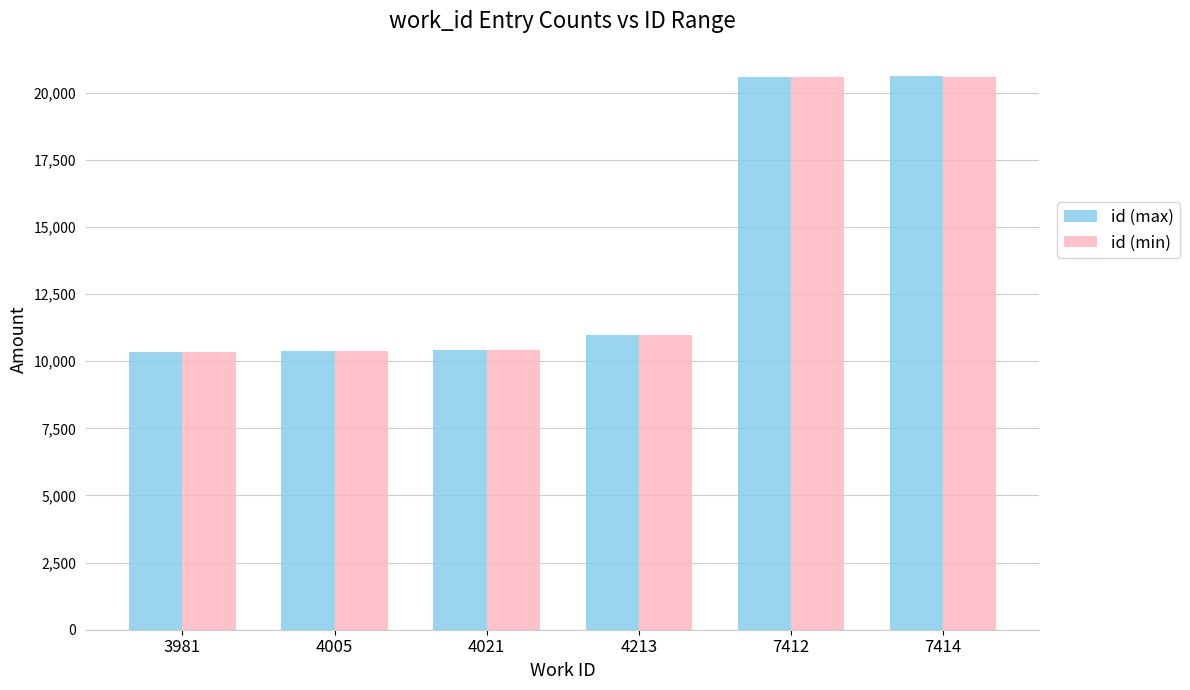

Where is id (max) nearest to the value 15472?

4213